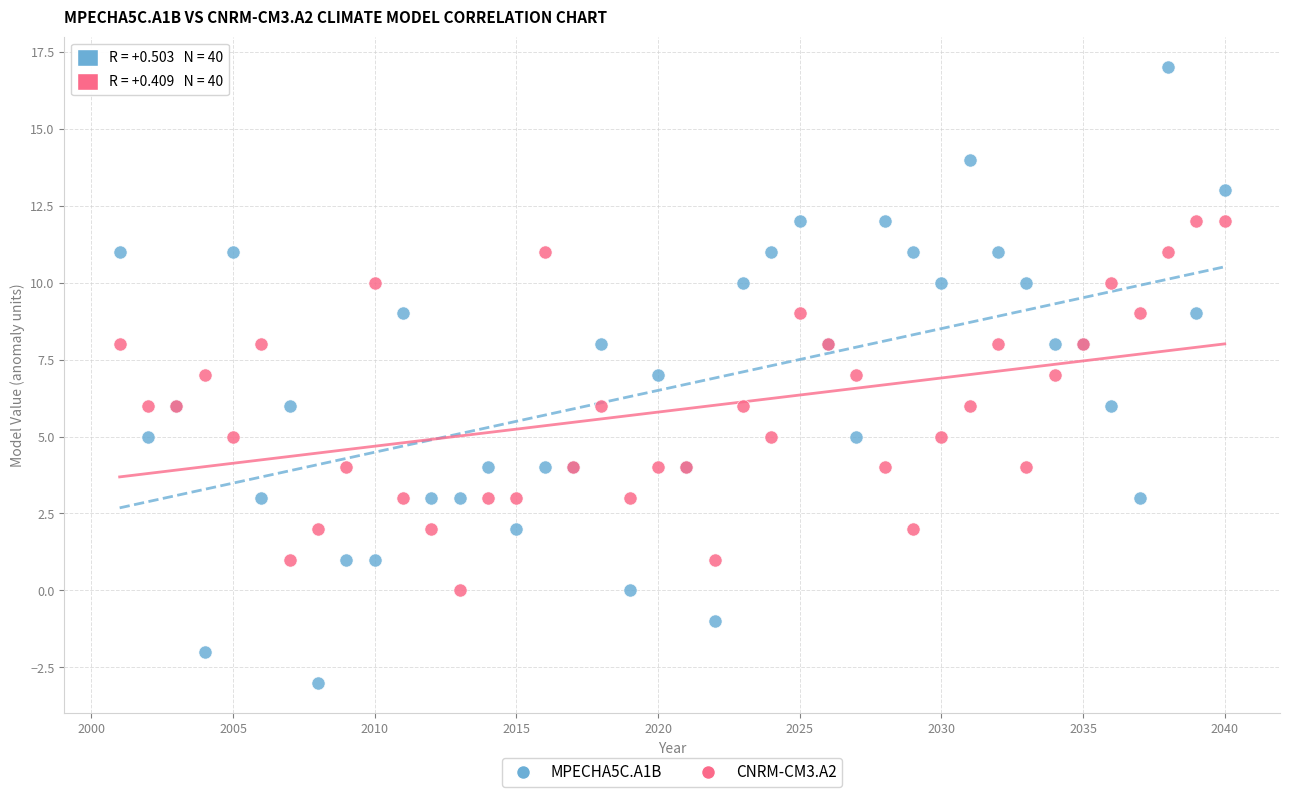

Which series has the largest Y range (max minus min)?

MPECHA5C.A1B